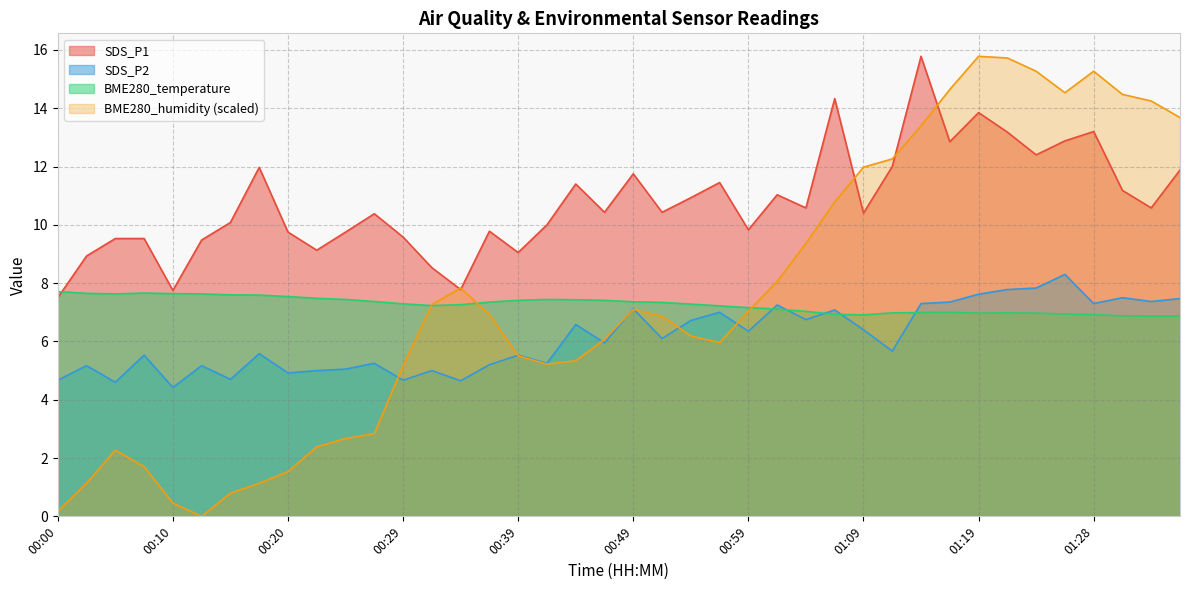

Which series has the largest total across all categories?

SDS_P1